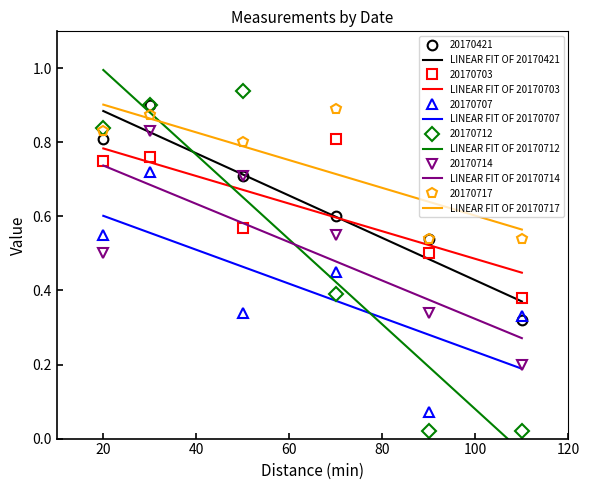

True or false: 20170707 and 20170714 intersect in this chart.

True